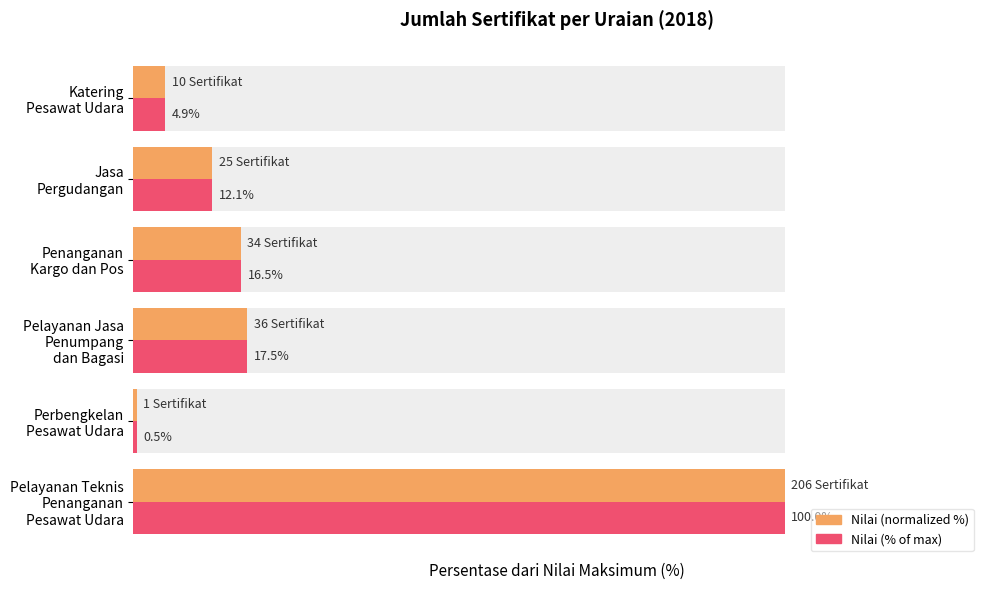

What is the value of the Nilai (normalized %) bar at the 5th from the left?

12.1